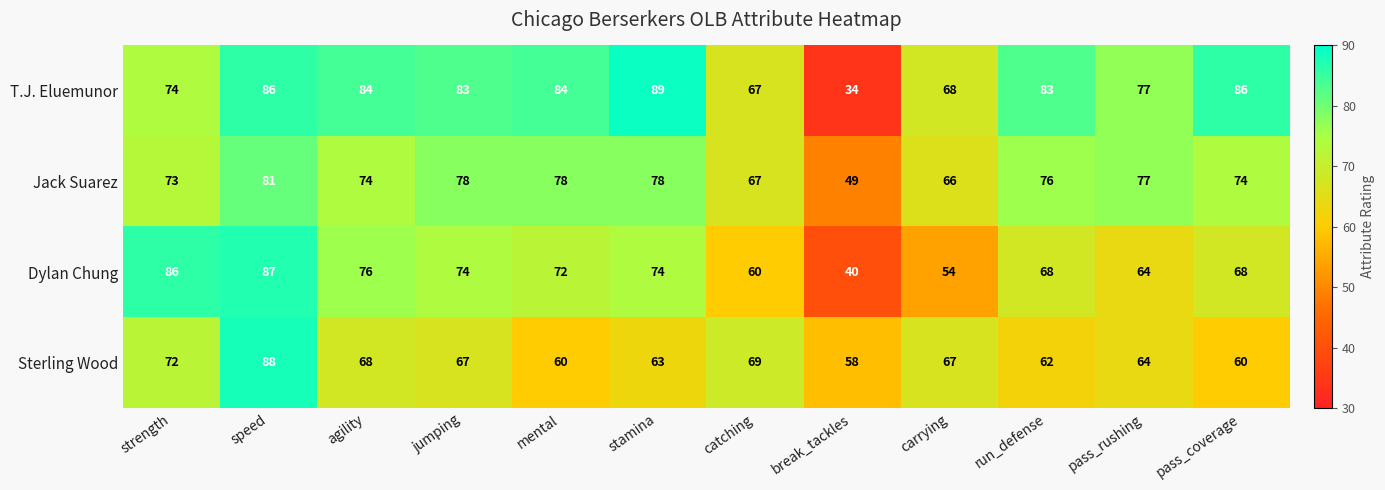

List the series in order of their overall mean, lowest first.

Sterling Wood, Dylan Chung, Jack Suarez, T.J. Eluemunor